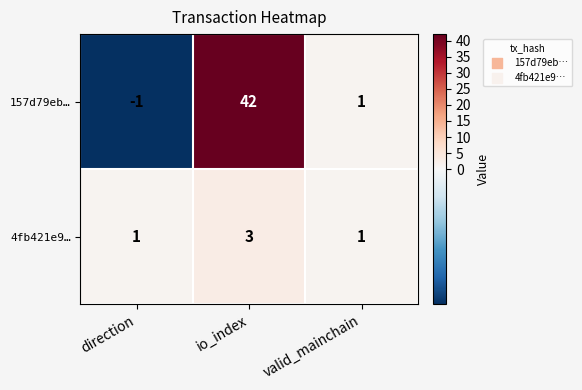

What is the sum of the 4fb421e9… values at io_index and direction?

4